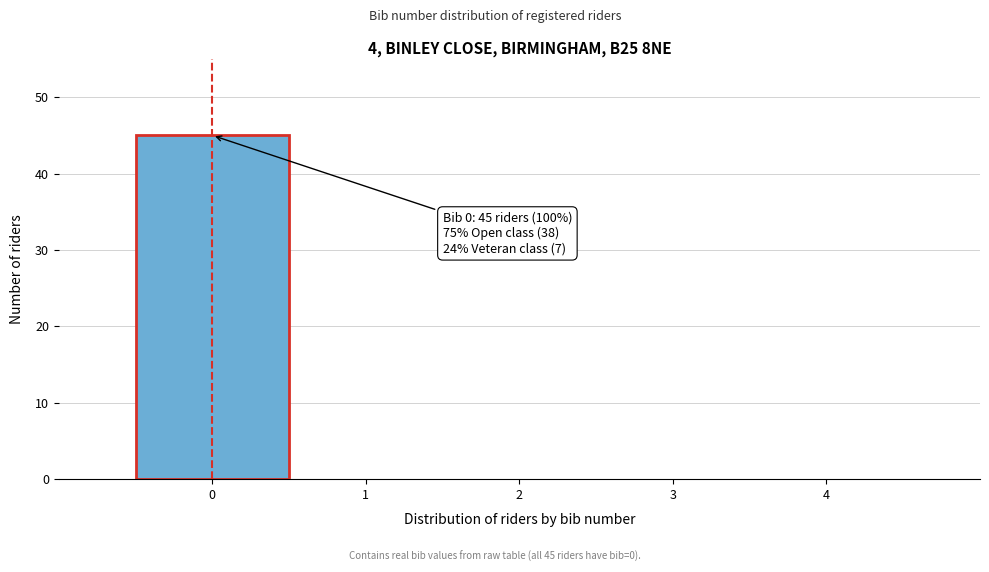

Over which range of the x-axis is the bar tallest?

-0.5 to 0.5